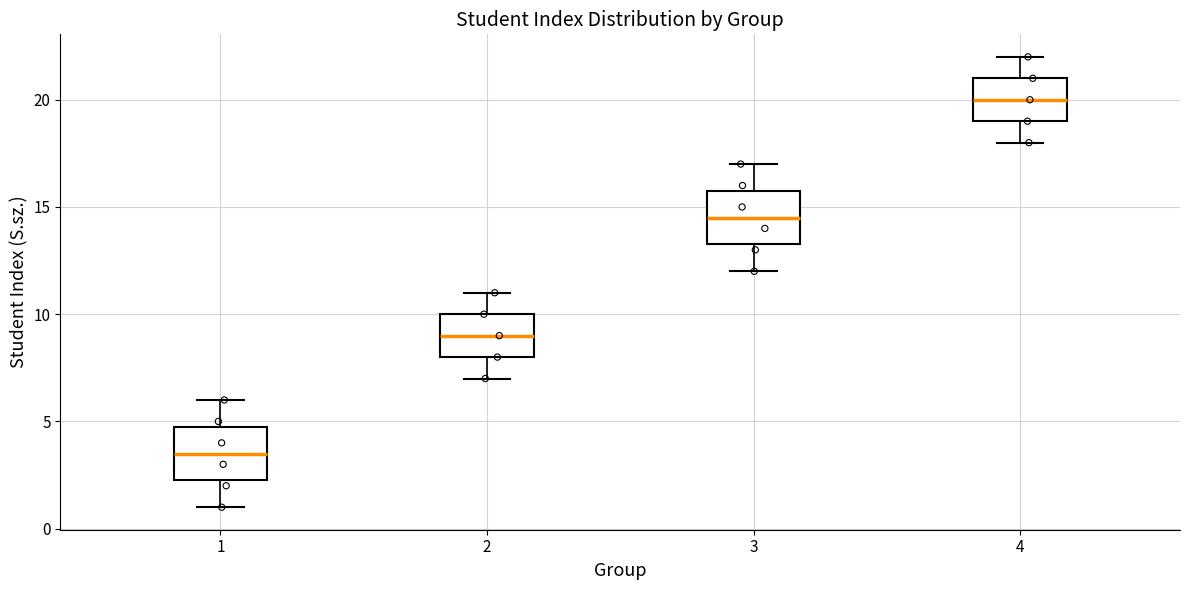

Reading left to right, transcribe this box plot: for each box, give where its median line is, the range the box spans, and where its two whiskers end, as read against the y-axis. The values are not printed on the chart, so give them approximately, as read against the axis.

1: median 3.5, box 2.5 to 5.0, whiskers 1.0 to 6.0
2: median 9.0, box 8.0 to 10.0, whiskers 7.0 to 11.0
3: median 14.5, box 13.5 to 16.0, whiskers 12.0 to 17.0
4: median 20.0, box 19.0 to 21.0, whiskers 18.0 to 22.0